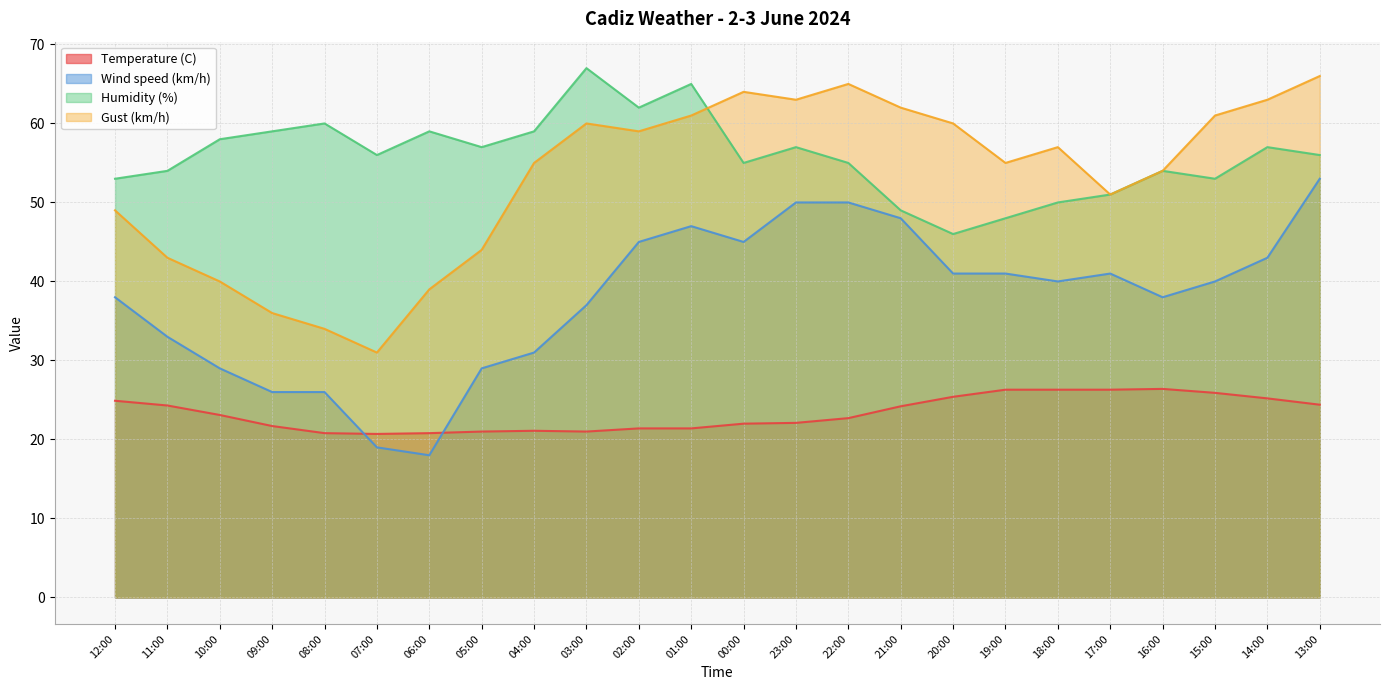

What value does the Temperature (C) series have at 09:00?

21.7